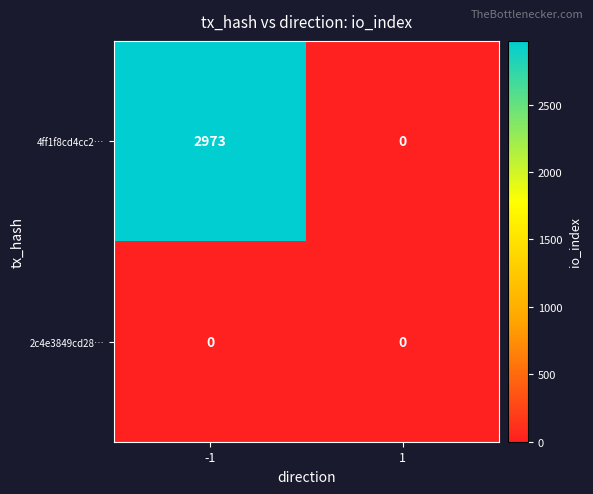

At how many categories does at least one series exceed 563?

1